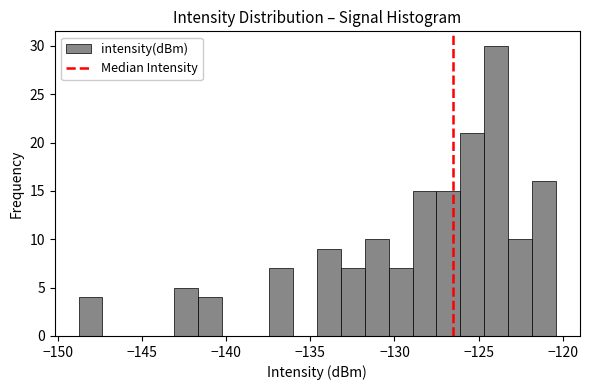

Read against the x-axis, roughly where is the centre of the tallest bar?

-124.0